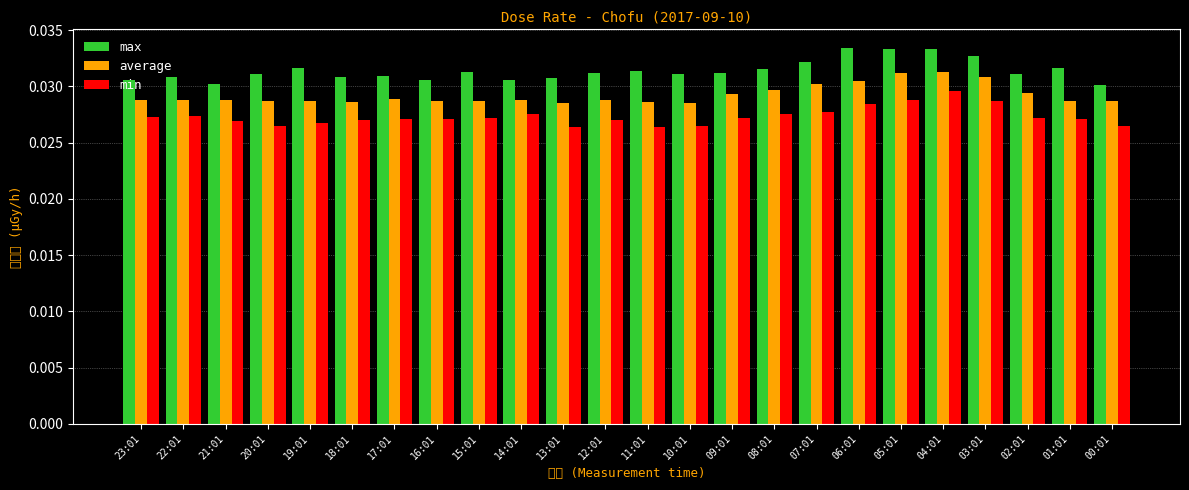

At which category does the chart reach its peak across all series?

06:01